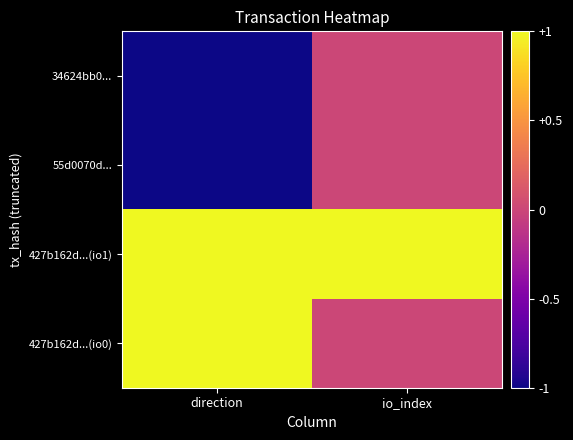

Which series has the widest spread of values?

34624bb0...